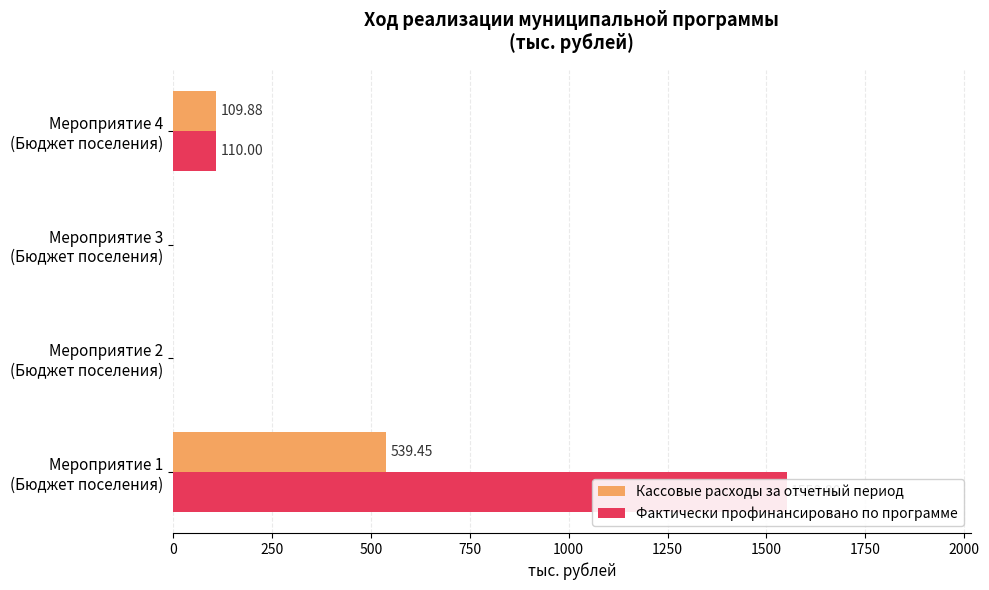

How many bars are there in each group?

2